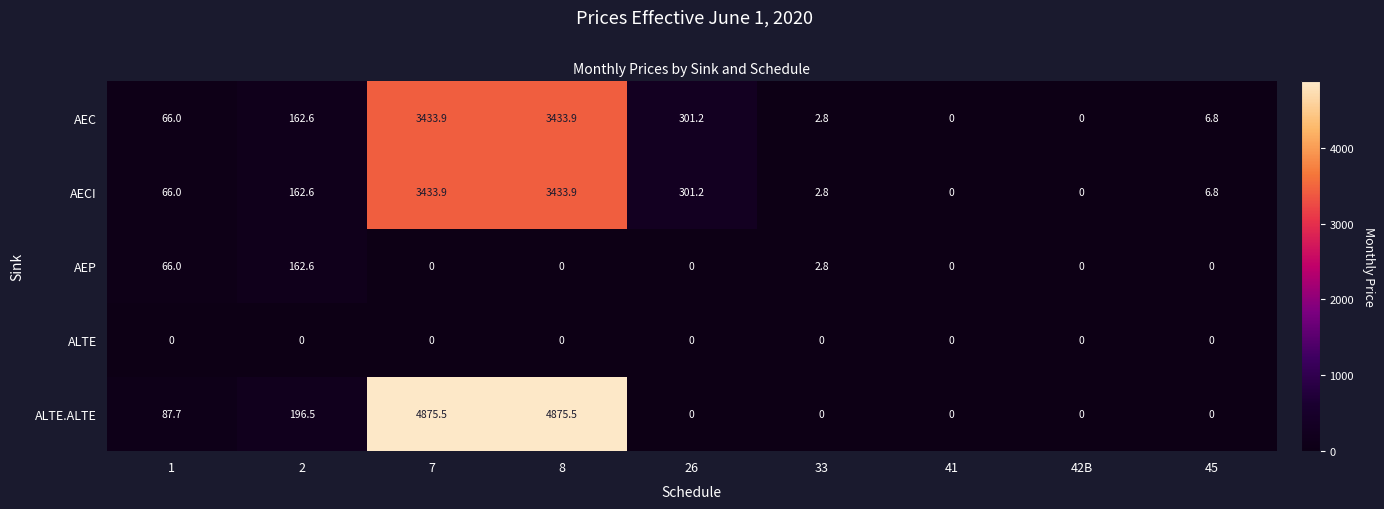

Which series has the largest total across all categories?

ALTE.ALTE